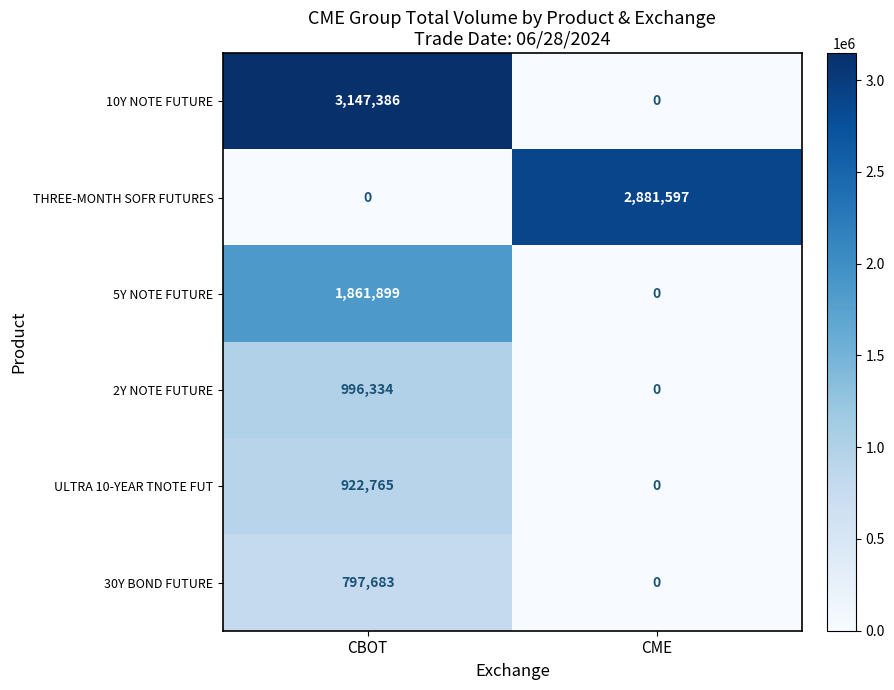

Between CBOT and CME, which series saw the biggest shift?

10Y NOTE FUTURE